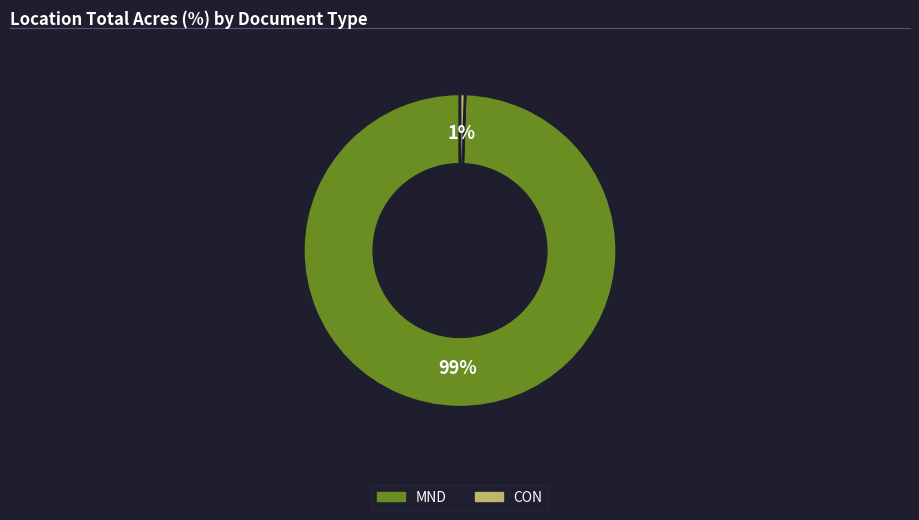

To the nearest percent, what is the average slice percentage?

50%